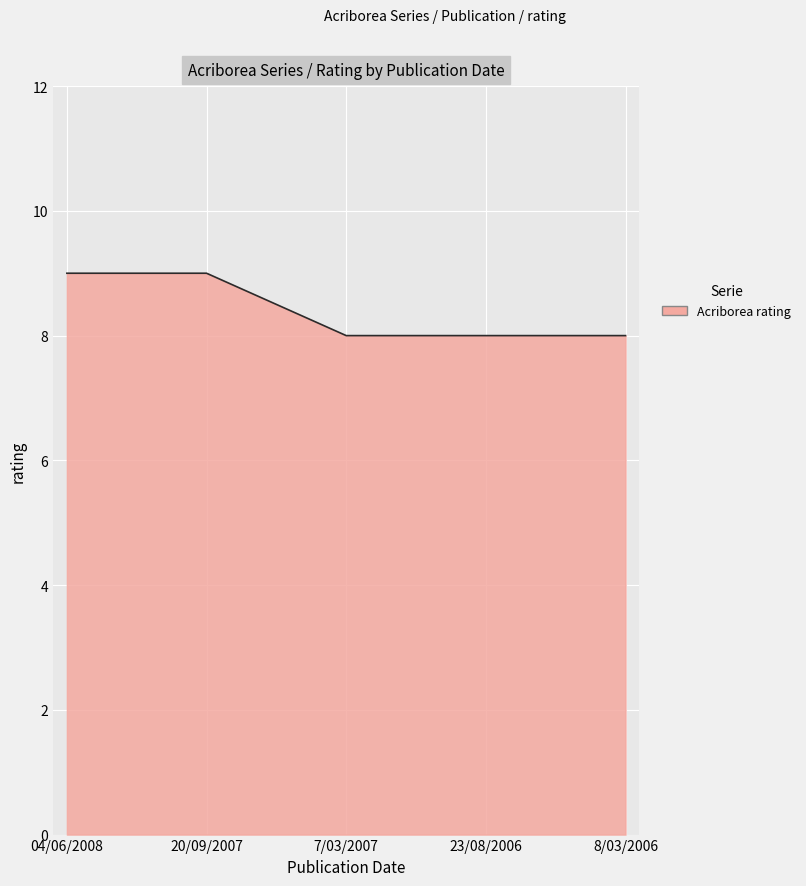

What is the smallest value displayed?

8